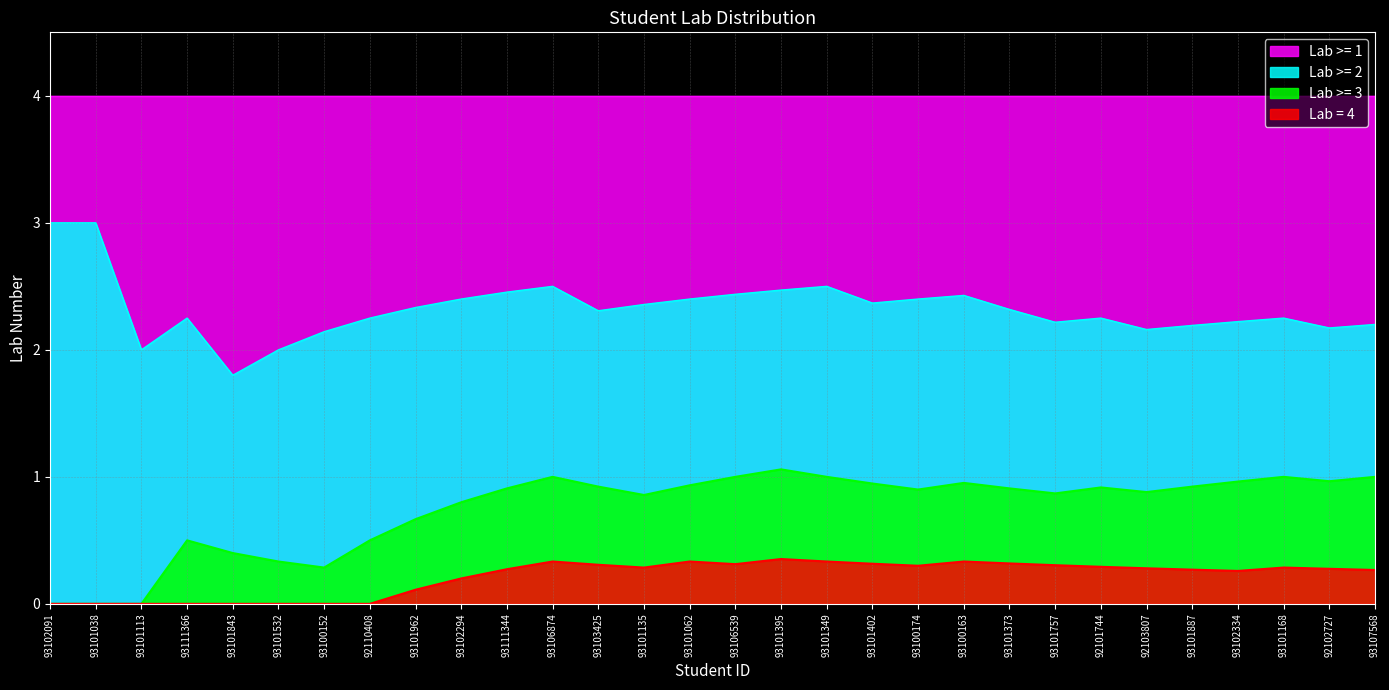

What value does the data have at 93101395?

4